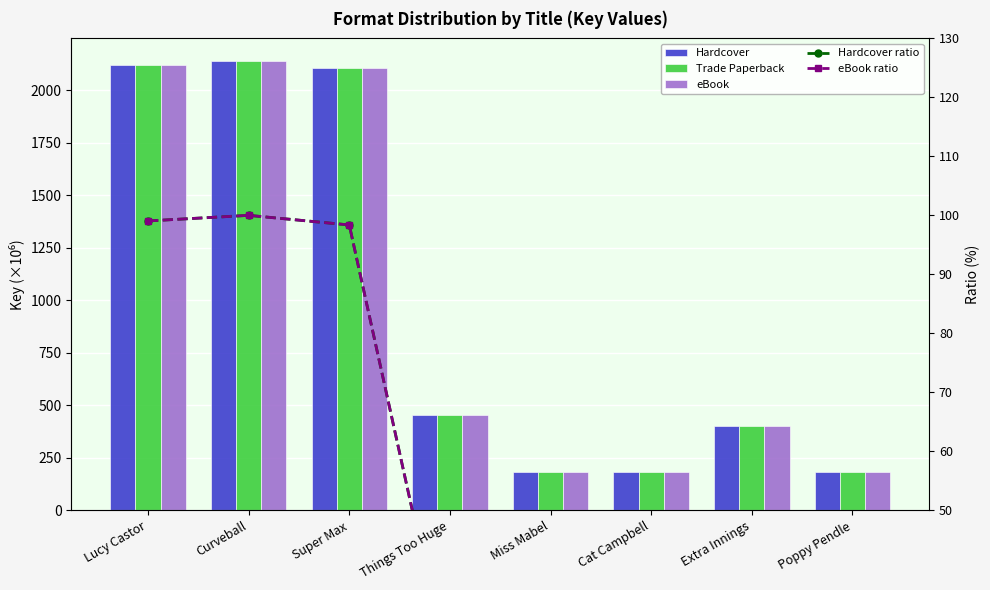

What is the value of the Hardcover bar at the 4th from the left?

452.2